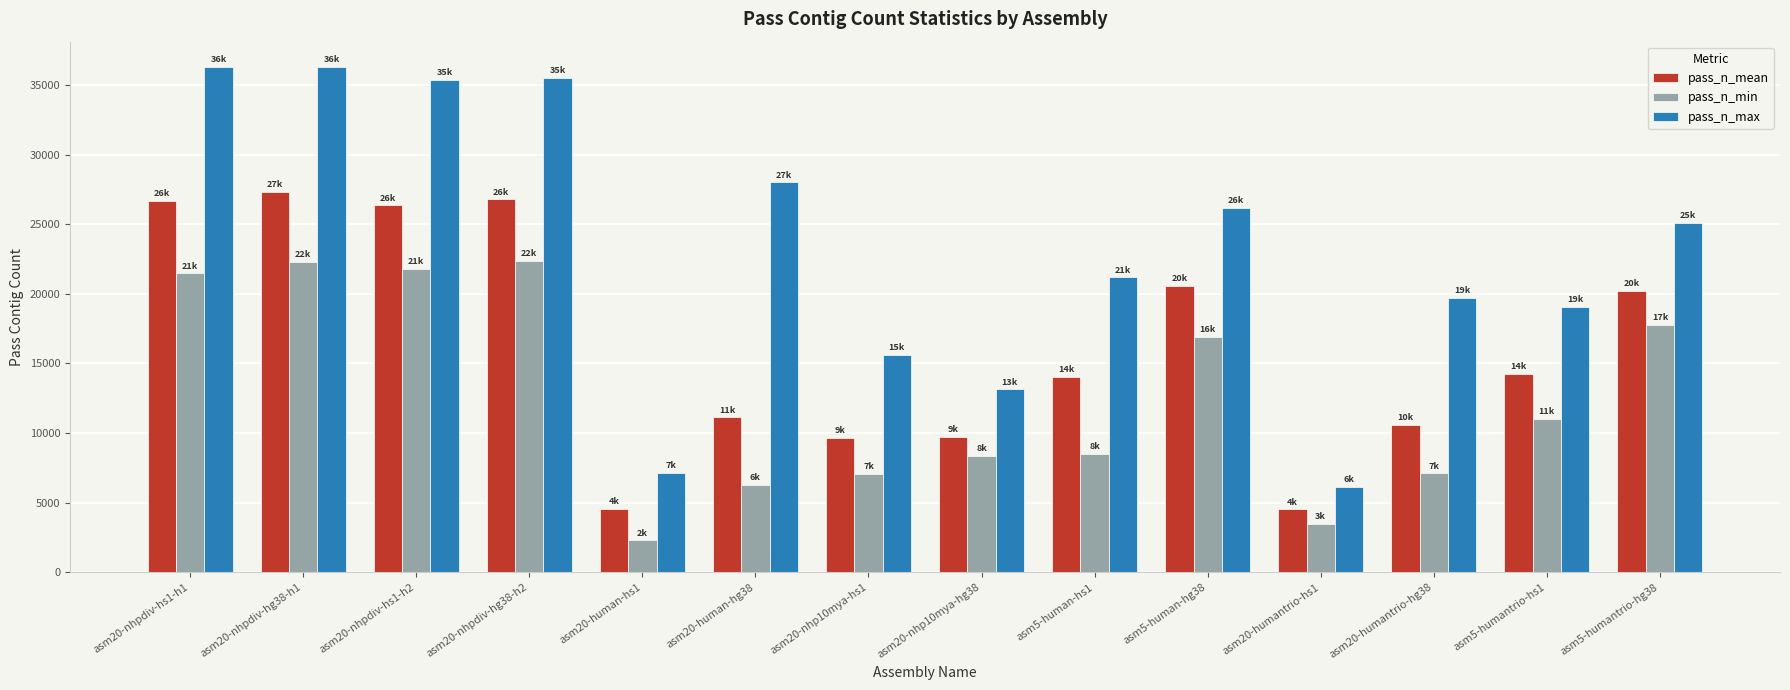

At which label does pass_n_min first exceed 11014?

asm20-nhpdiv-hs1-h1